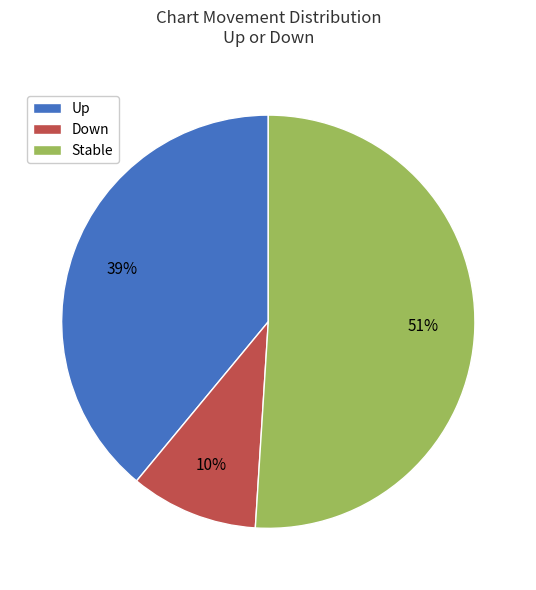

Which slice represents more than half of the pie?

Stable